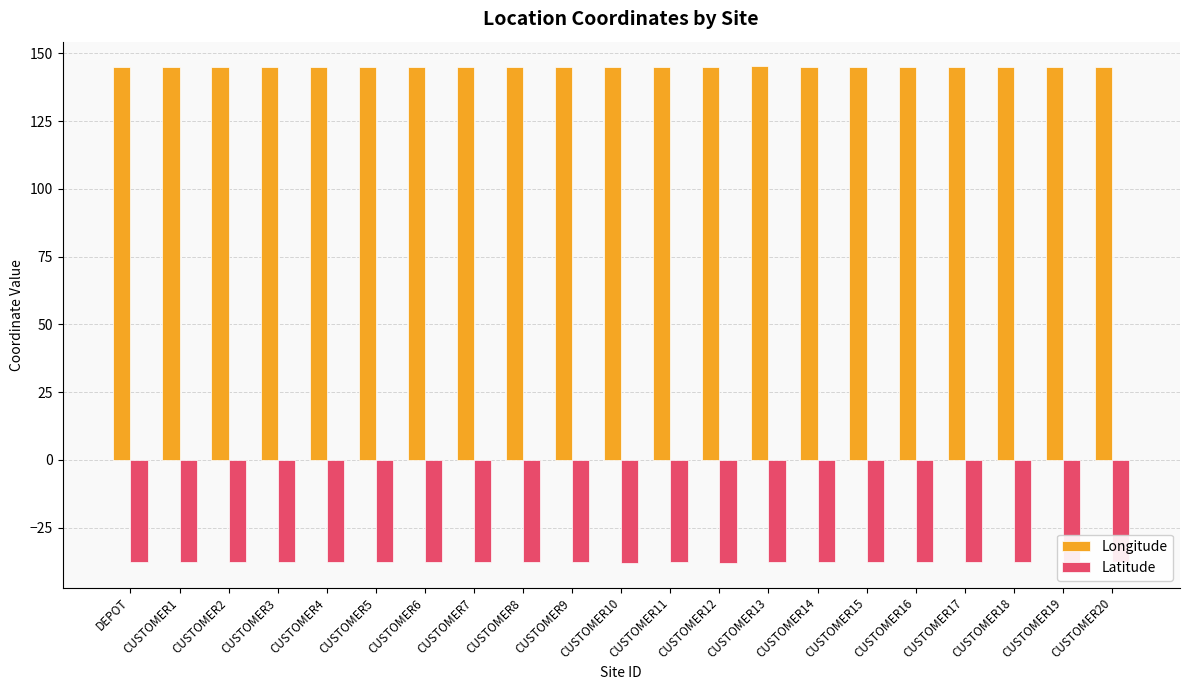

What is the difference between the second highest and second lowest values in the Latitude series?

0.2